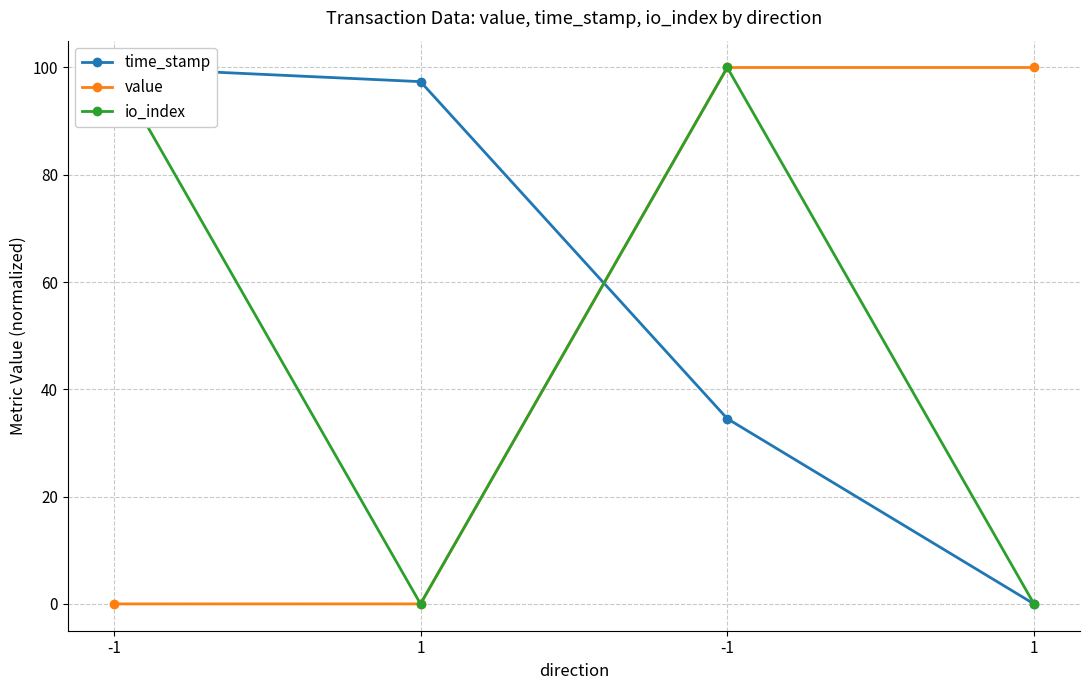

At which label does io_index first exceed 99?

-1